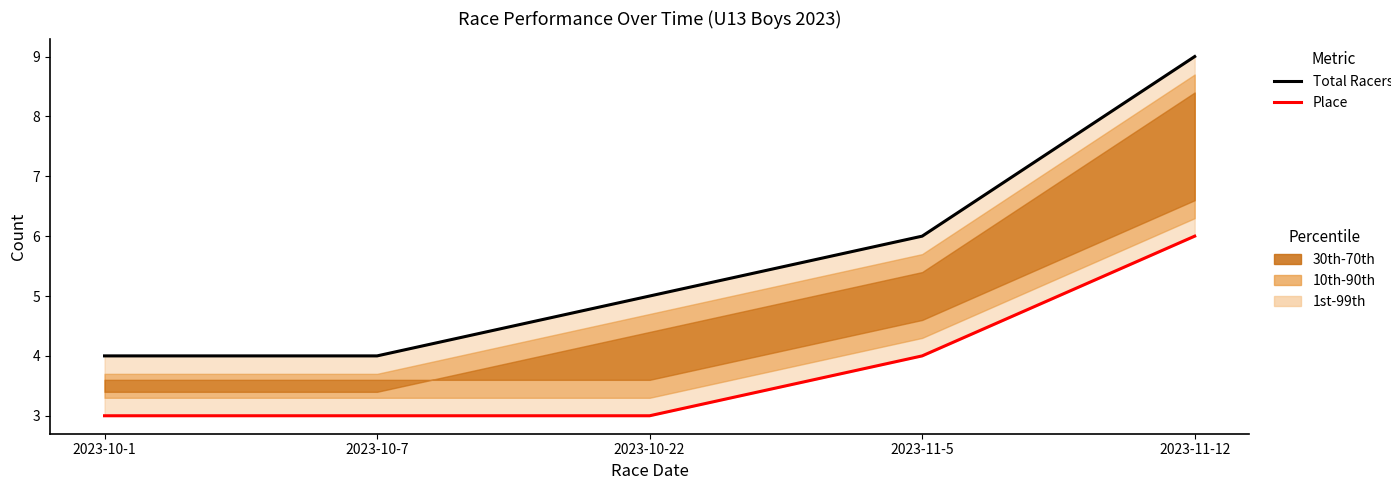

What is the smallest value displayed?

3